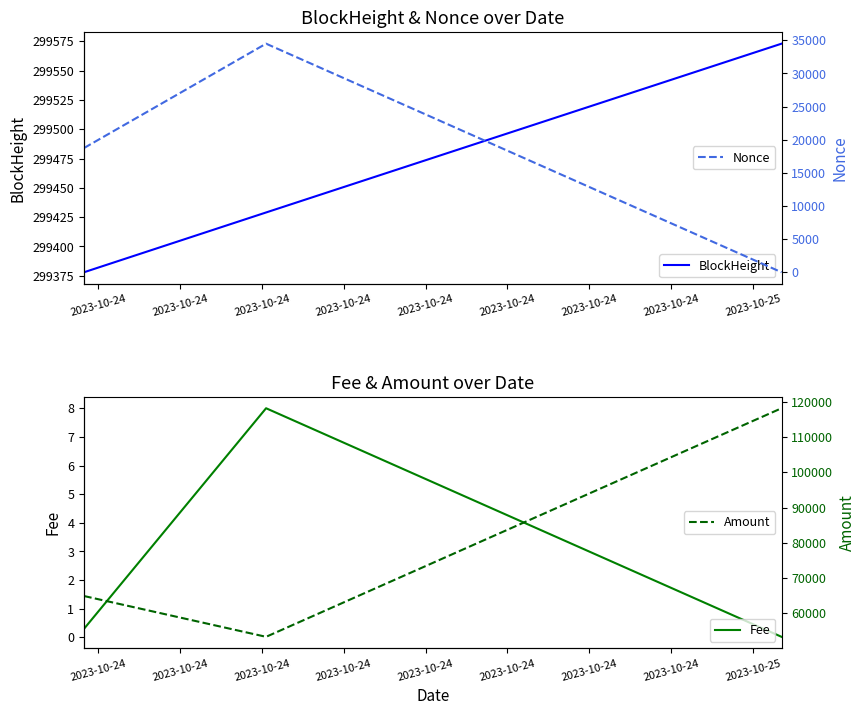

What is the highest value of the BlockHeight series?

299573